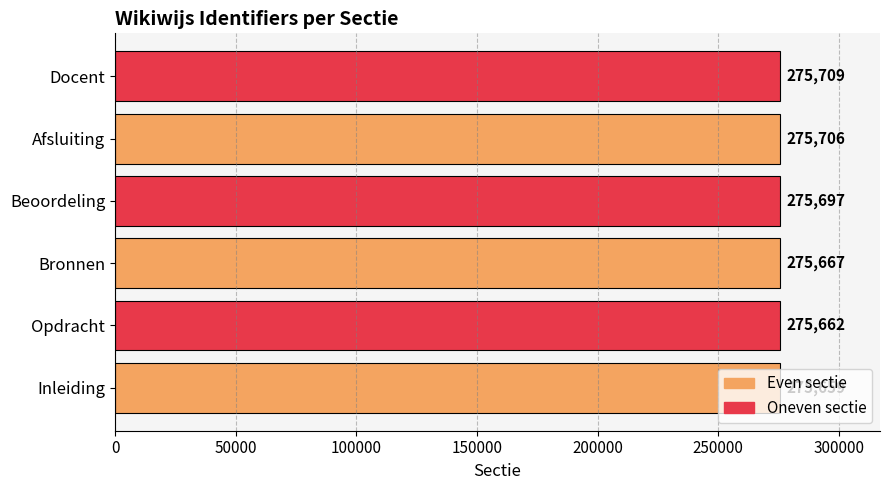

At which category does the chart reach its peak across all series?

Docent